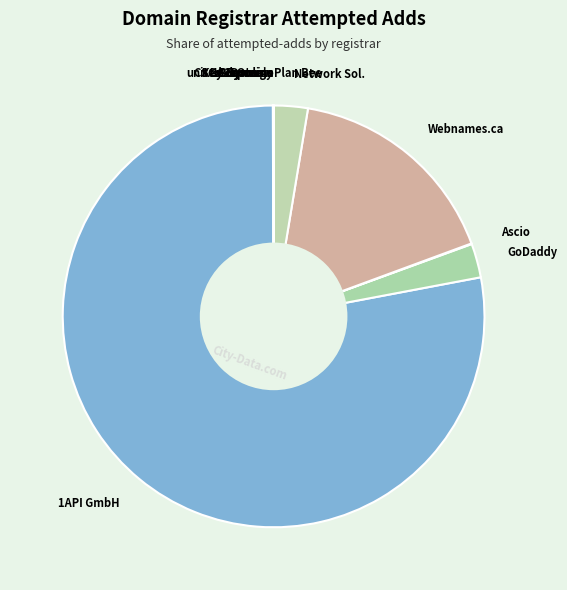

What is the majority slice?

1API GmbH